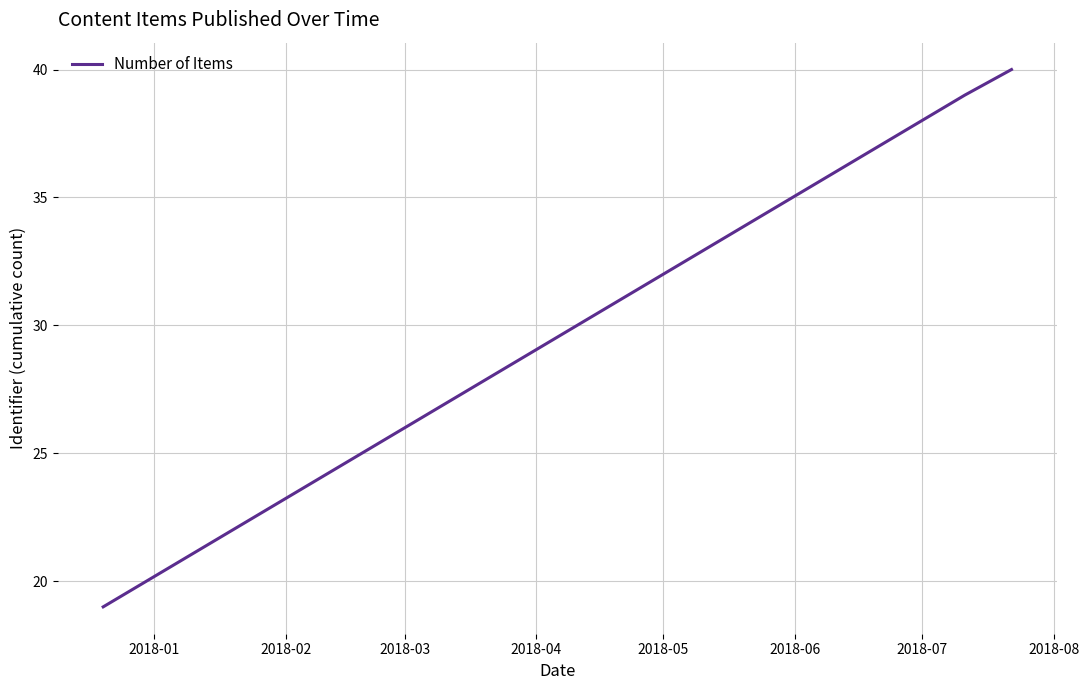

What is the maximum value shown in the chart?

40